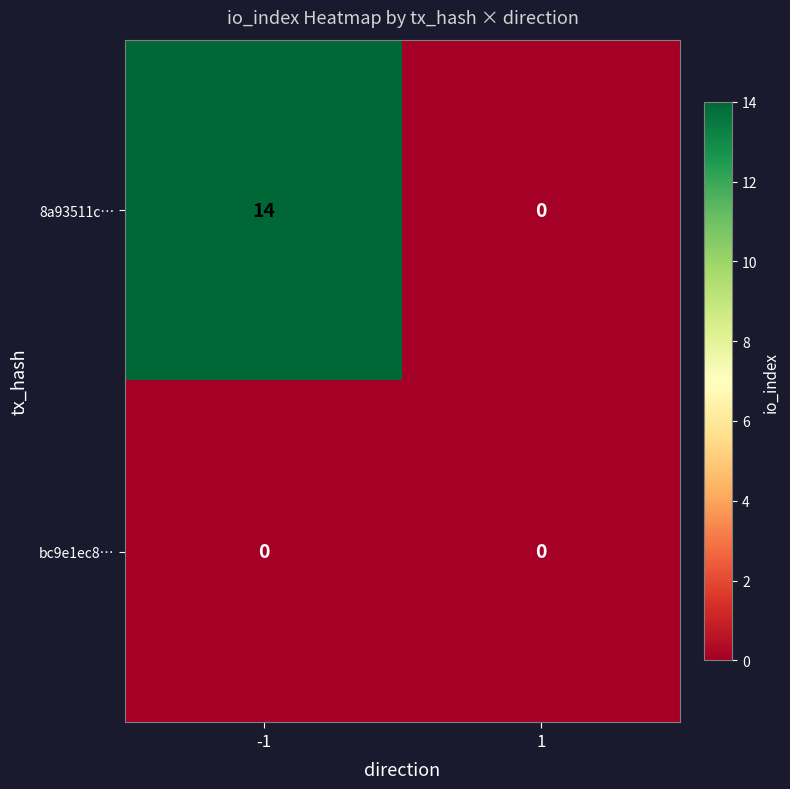

What is the difference between the 8a93511c… values at -1 and 1?

14